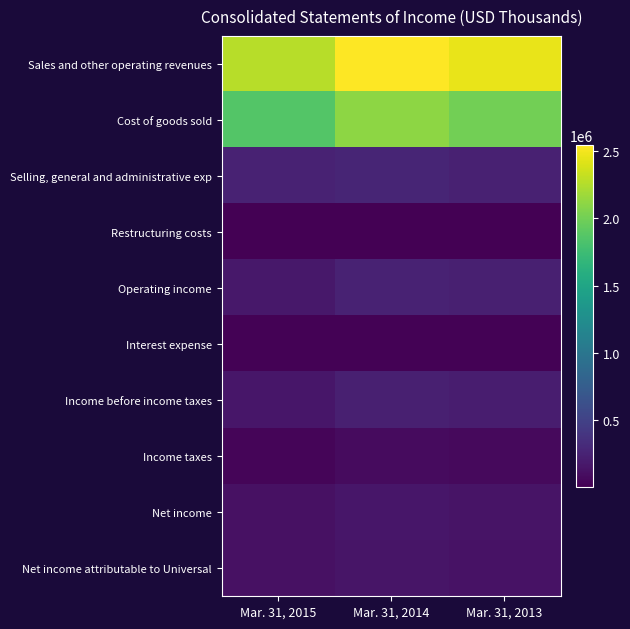

Reading left to right, what are all the values shown in this chart?

Sales and other operating revenues: Mar. 31, 2015=2271801	Mar. 31, 2014=2542115	Mar. 31, 2013=2461699
Cost of goods sold: Mar. 31, 2015=1861527	Mar. 31, 2014=2108824	Mar. 31, 2013=1999282
Selling, general and administrative exp: Mar. 31, 2015=250186	Mar. 31, 2014=262013	Mar. 31, 2013=235295
Restructuring costs: Mar. 31, 2015=4890	Mar. 31, 2014=6746	Mar. 31, 2013=4113
Operating income: Mar. 31, 2015=167874	Mar. 31, 2014=246151	Mar. 31, 2013=223009
Interest expense: Mar. 31, 2015=17120	Mar. 31, 2014=20307	Mar. 31, 2013=22013
Income before income taxes: Mar. 31, 2015=158467	Mar. 31, 2014=230690	Mar. 31, 2013=207285
Income taxes: Mar. 31, 2015=38006	Mar. 31, 2014=75535	Mar. 31, 2013=66366
Net income: Mar. 31, 2015=120461	Mar. 31, 2014=155155	Mar. 31, 2013=140919
Net income attributable to Universal: Mar. 31, 2015=114608	Mar. 31, 2014=149009	Mar. 31, 2013=132750